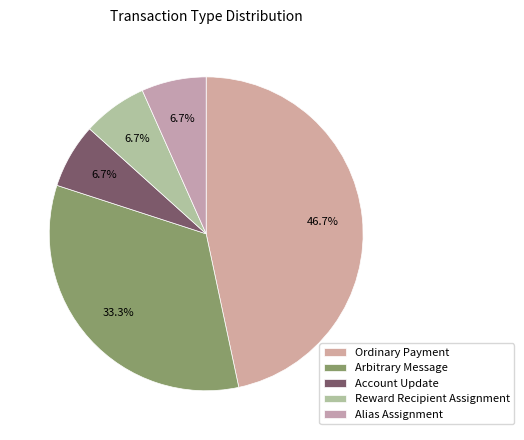

To the nearest percent, what is the difference between the largest and smallest slice percentages?

40%